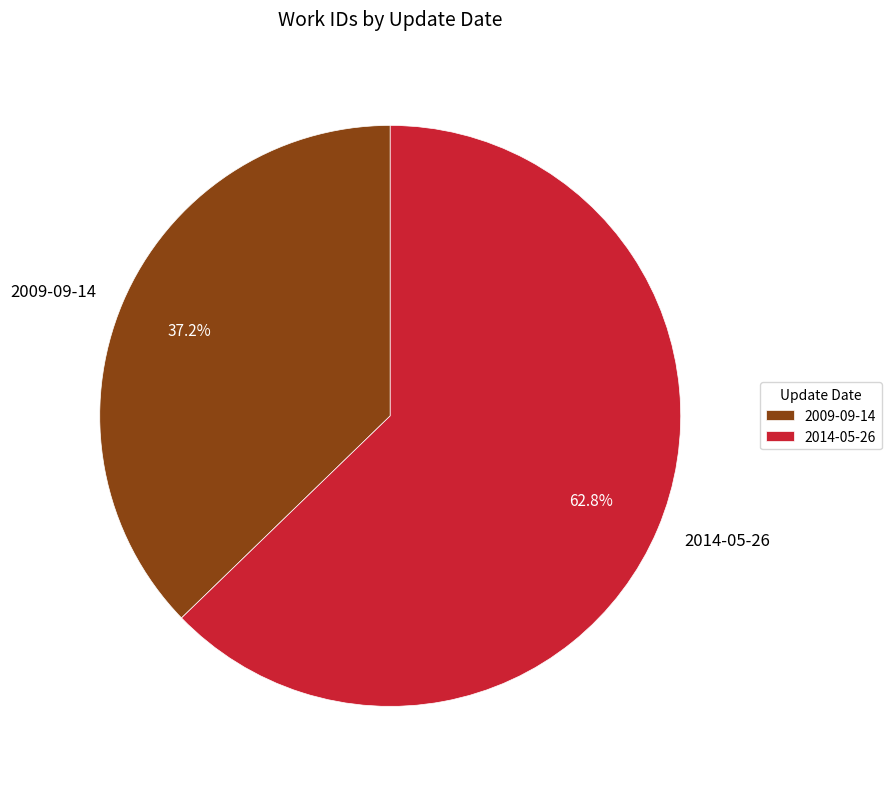

Which slice is the largest?

2014-05-26